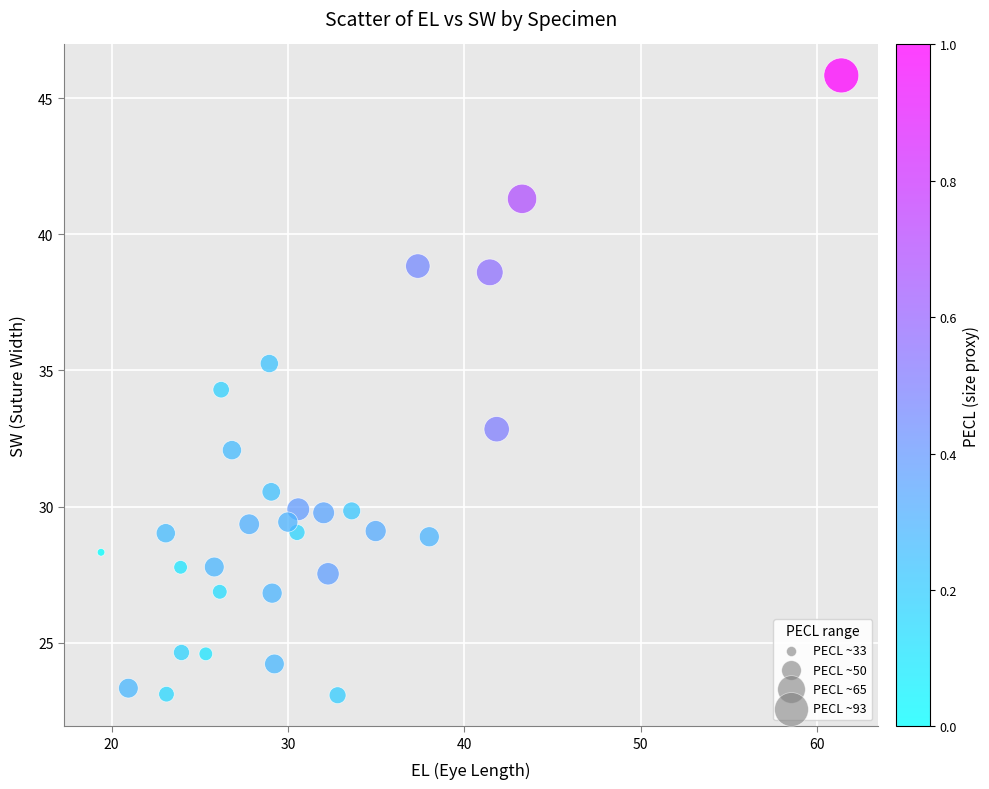

What is the range of Y values (max minus min)?

22.8